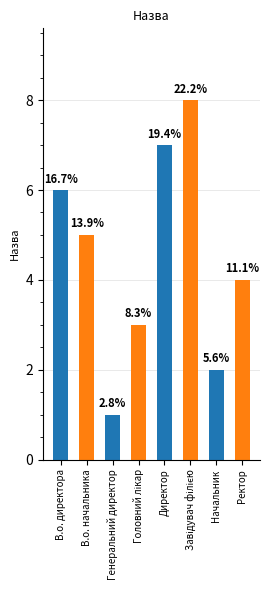

Which category has the highest value across all series?

Завідувач філією